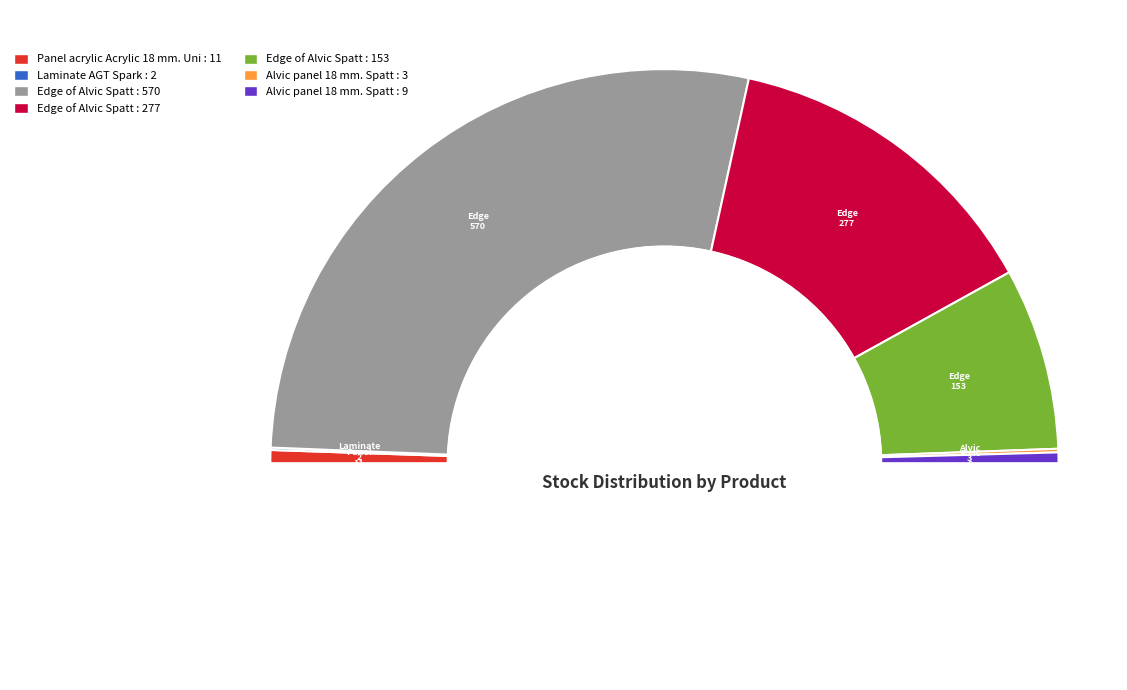

What percentage is the Panel acrylic Acrylic 18 mm. Uni slice, to the nearest percent?

1%